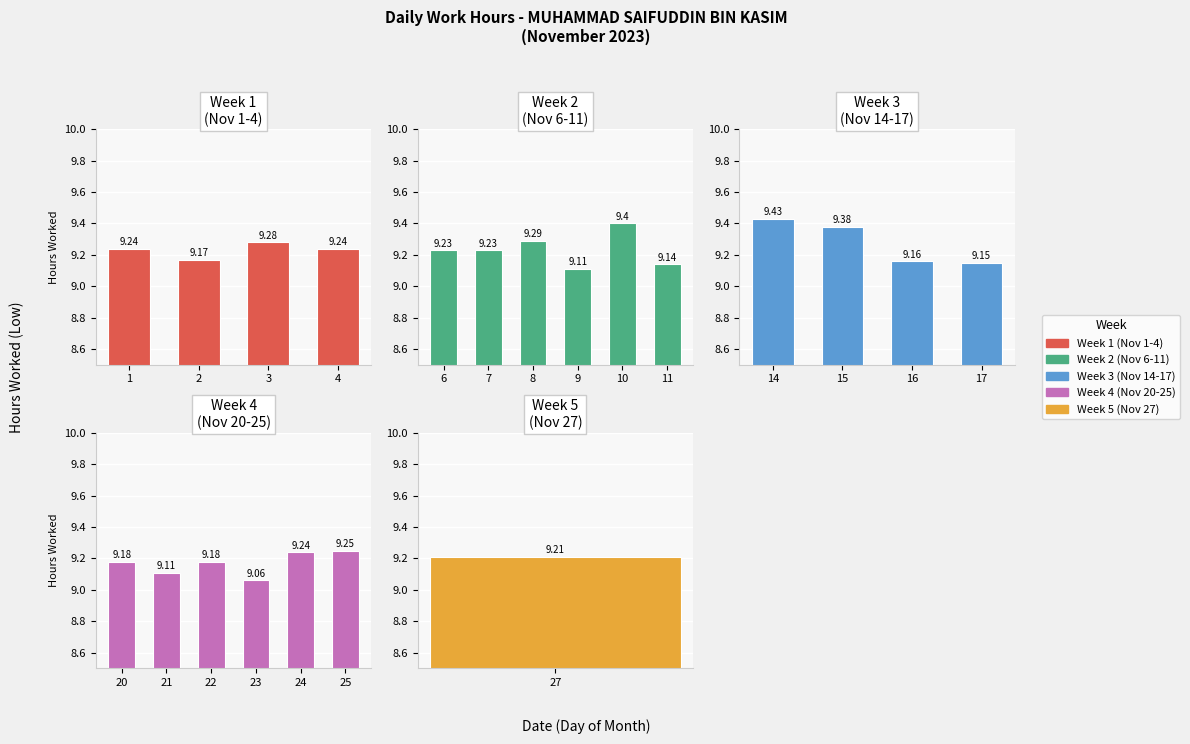

True or false: the data shows 12.2 at 8.

False